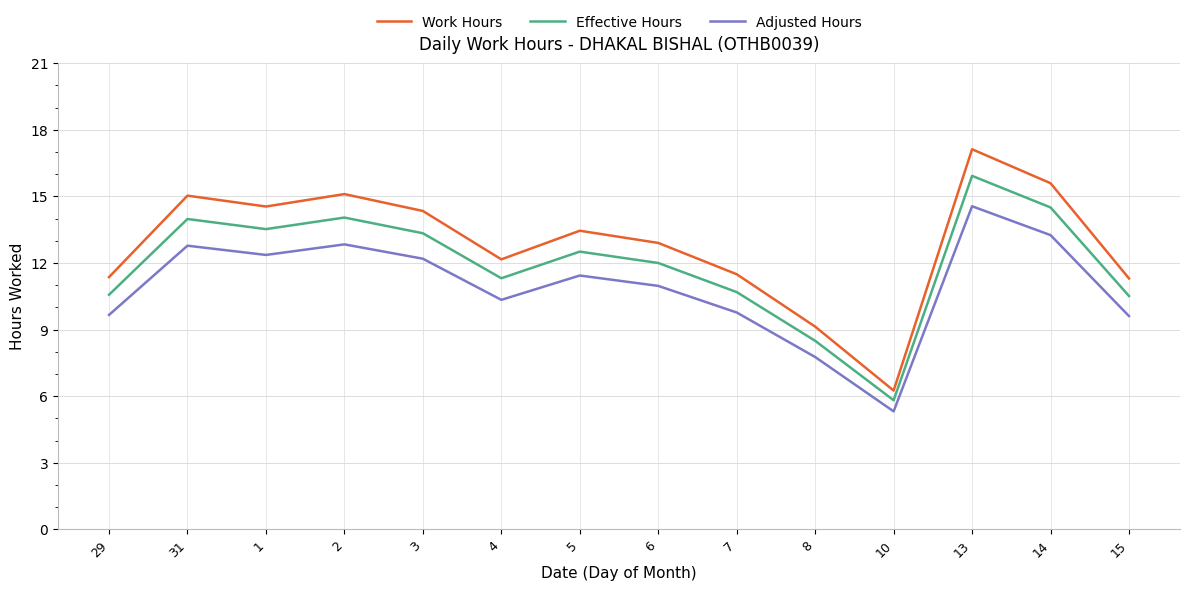

List the series in order of their overall mean, lowest first.

Adjusted Hours, Effective Hours, Work Hours